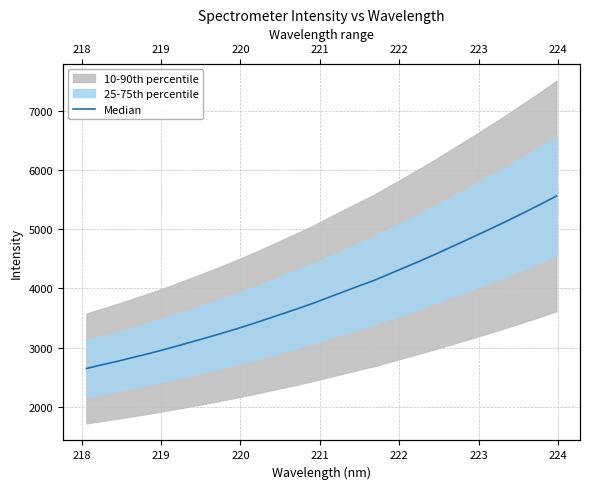

How many data points are above 3851?

16